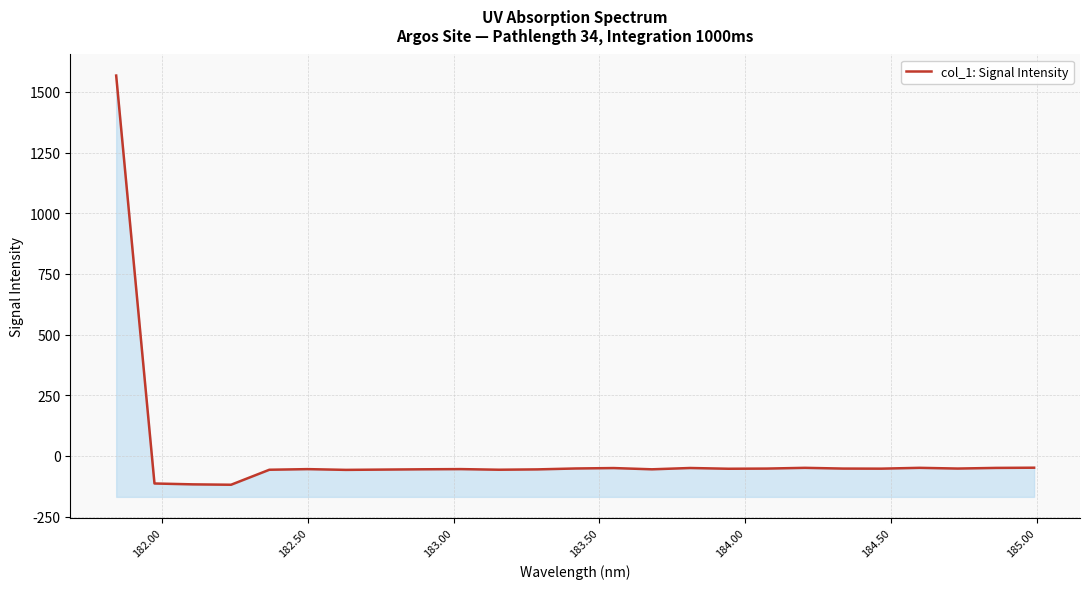

What is the average value?

4.5